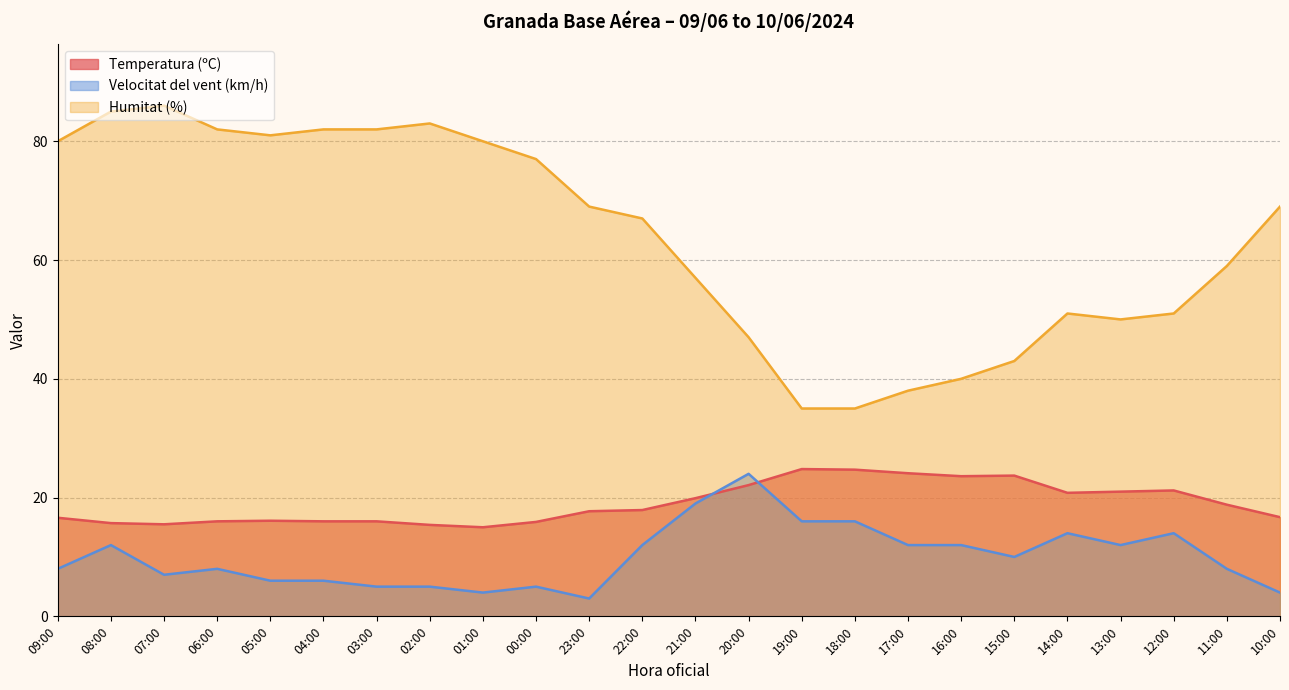

Count the number of data series in this chart.

3